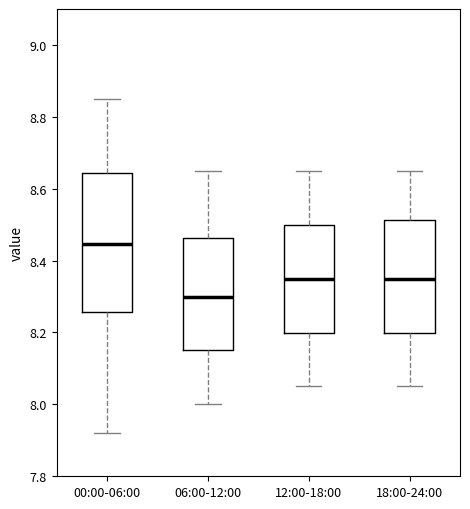

Comparing the boxes themselves (not the whiskers), which one is the tallest?

00:00-06:00